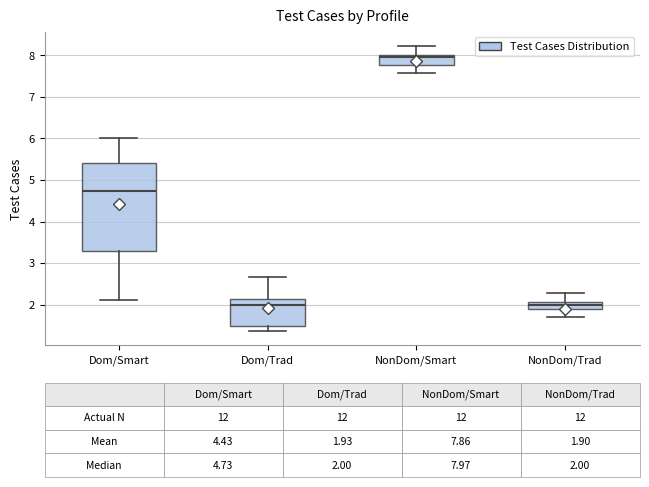

Which box's median line is the highest?

NonDom/Smart